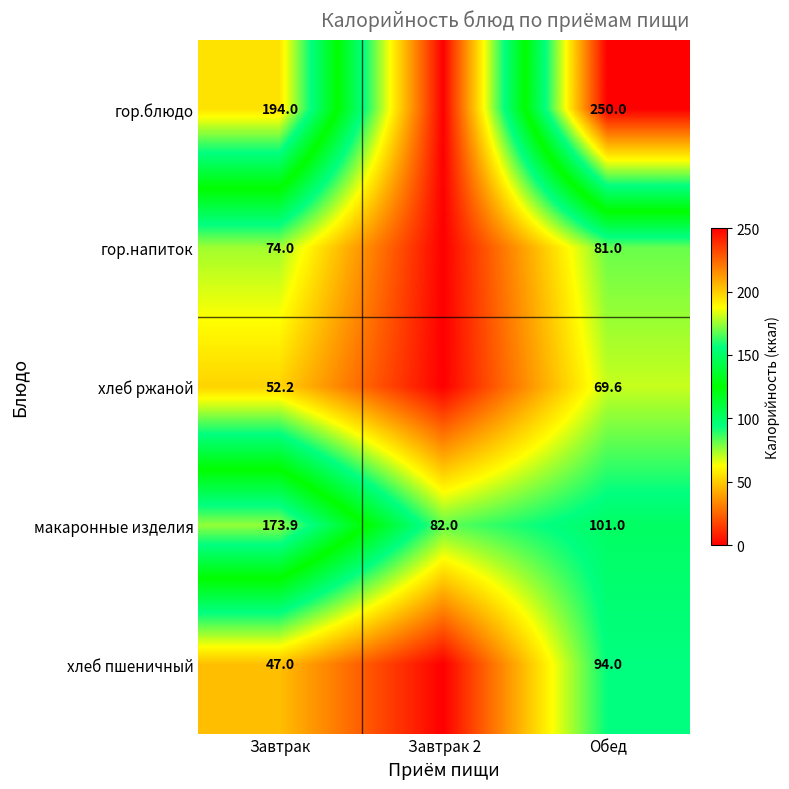

At Обед, list the series in order from smallest to largest.

хлеб ржаной, гор.напиток, хлеб пшеничный, макаронные изделия, гор.блюдо